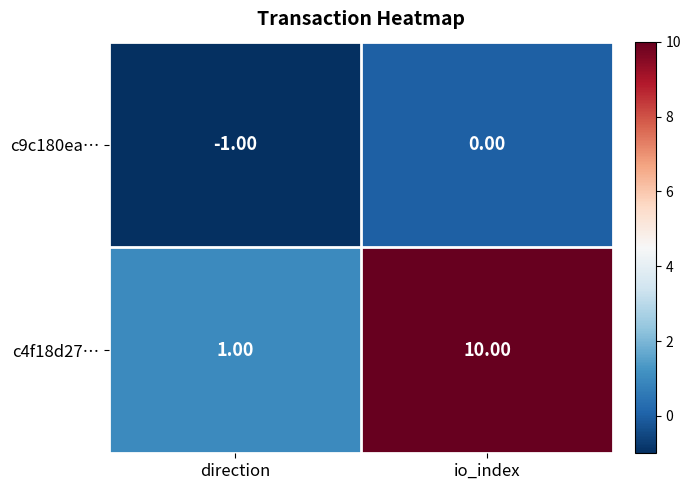

Which series has the largest range (max minus min)?

c4f18d27…